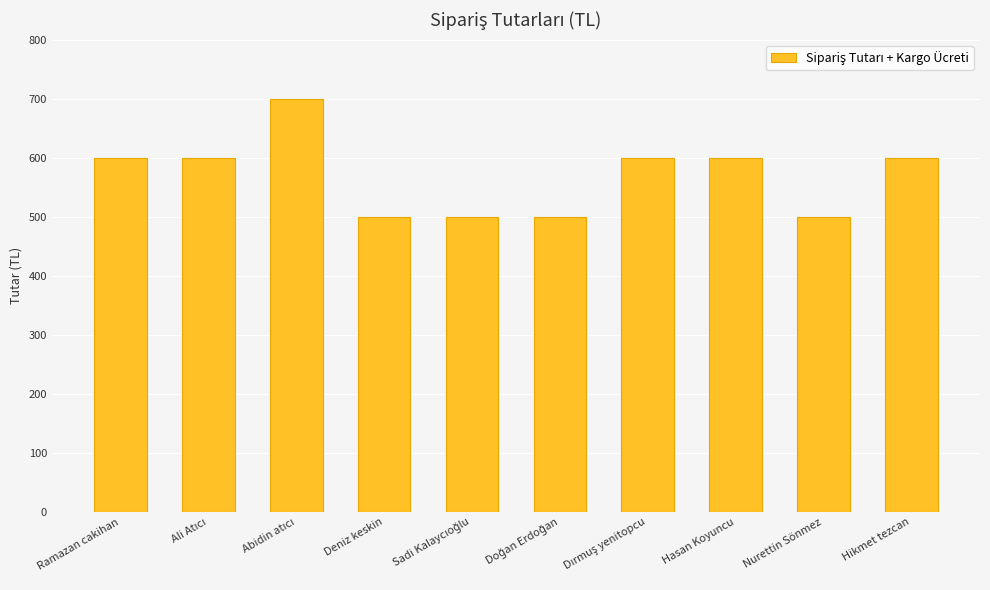

Is it true that the value at Deniz keskin is 499?

True